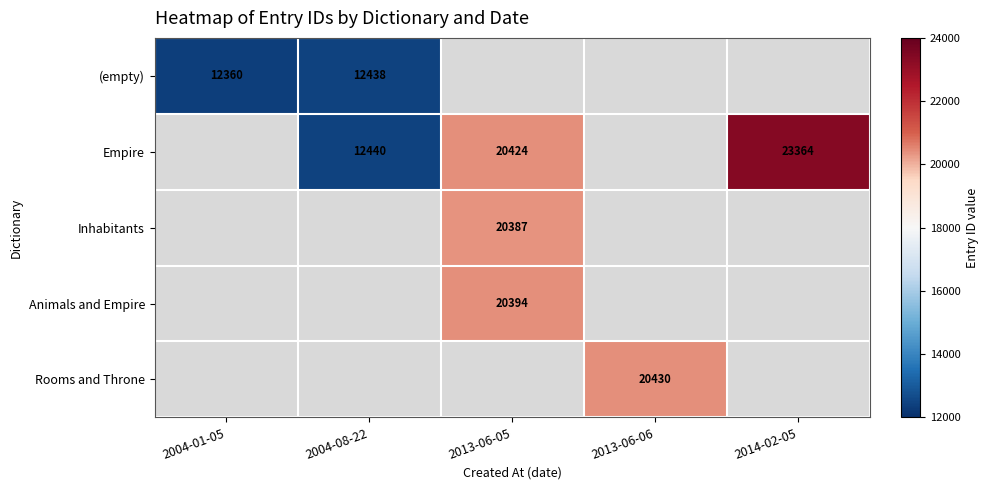

Is it true that Rooms and Throne equals 32824 at 2013-06-06?

False